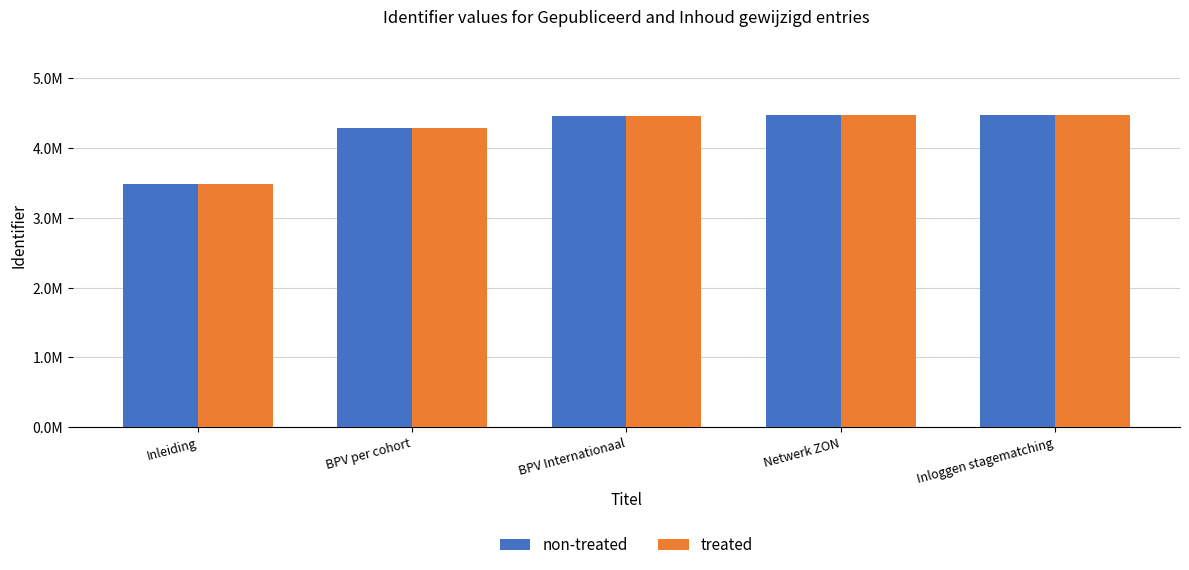

What is the label of the 5th bar from the right?

Inleiding